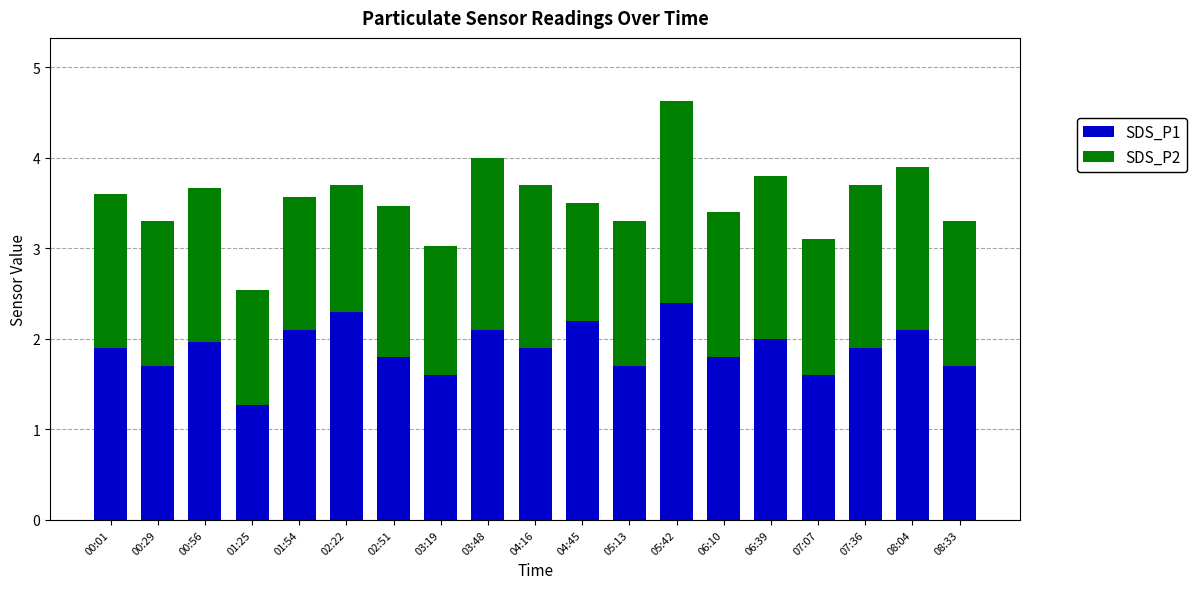

Where is SDS_P1 nearest to the value 1?

01:25